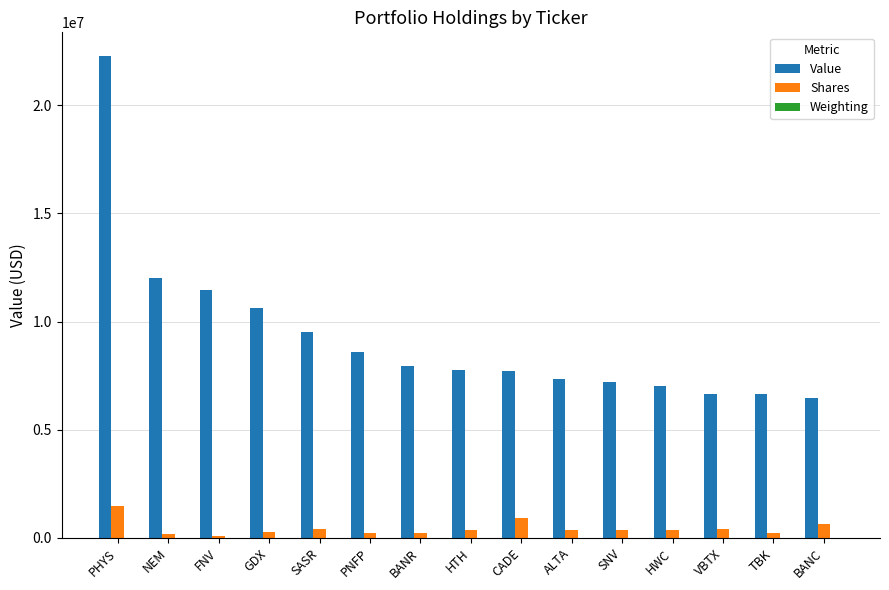

The Value series shows 12014000.0 at NEM. True or false?

True